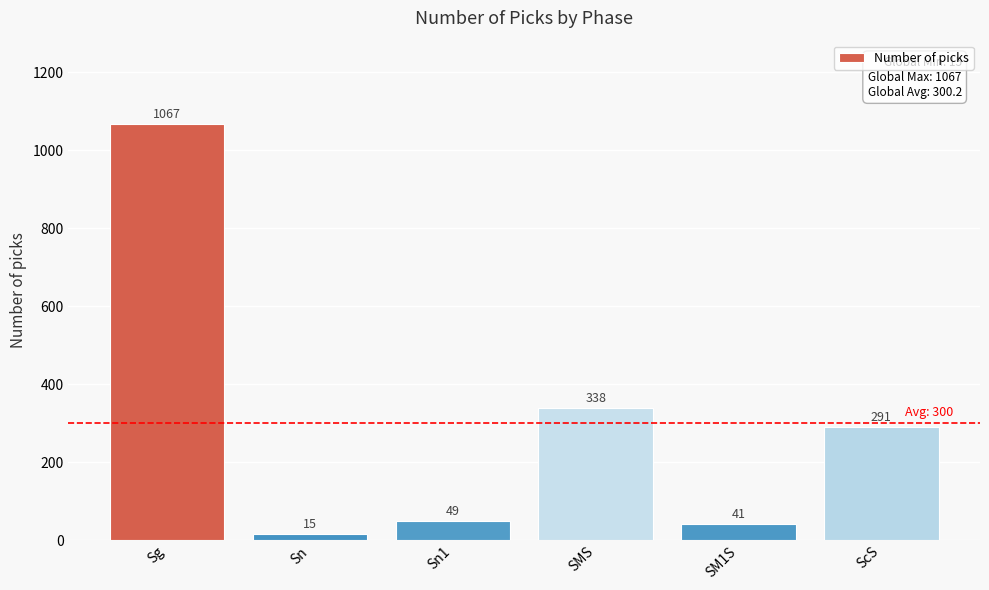

What is the difference between the values at SM1S and Sg?

1026